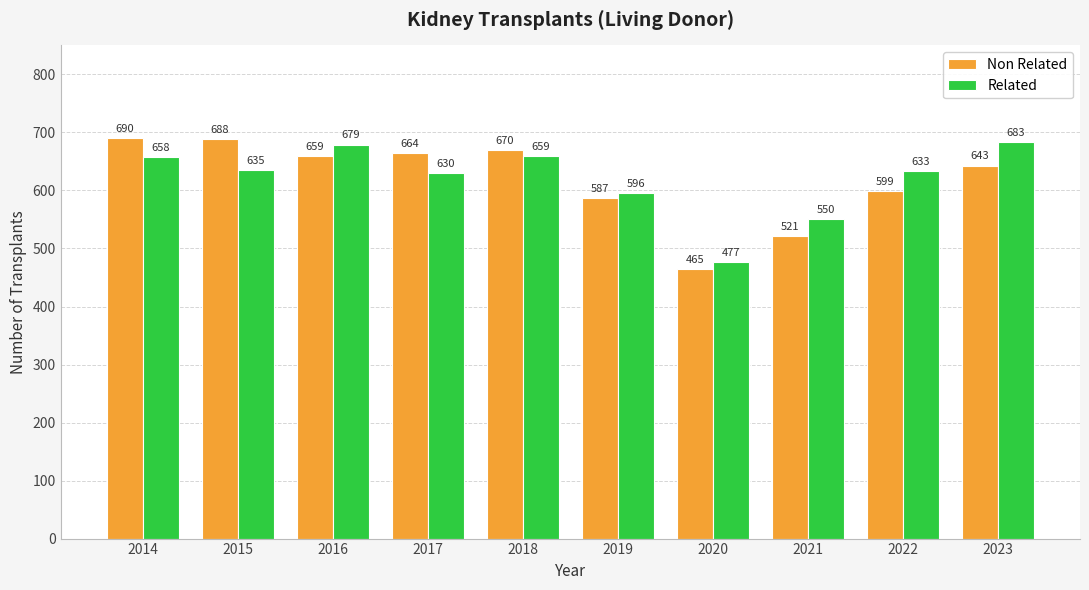

What is the difference between the highest and lowest values at 2018?

11